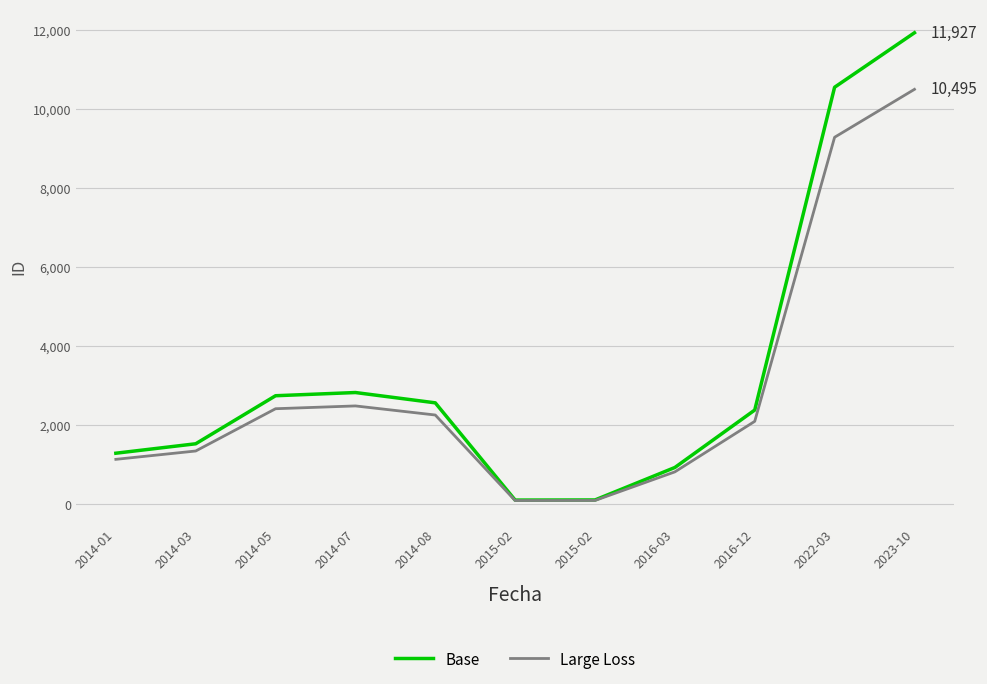

True or false: Base has more than 1 interior local peaks.

False